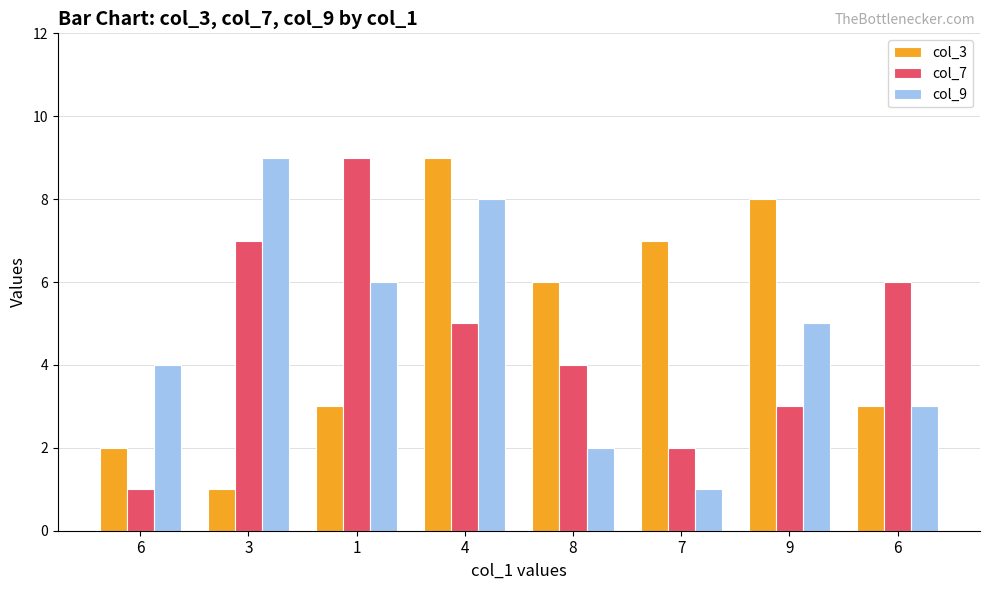

What is the difference between the col_7 values at 6 and 7?

4